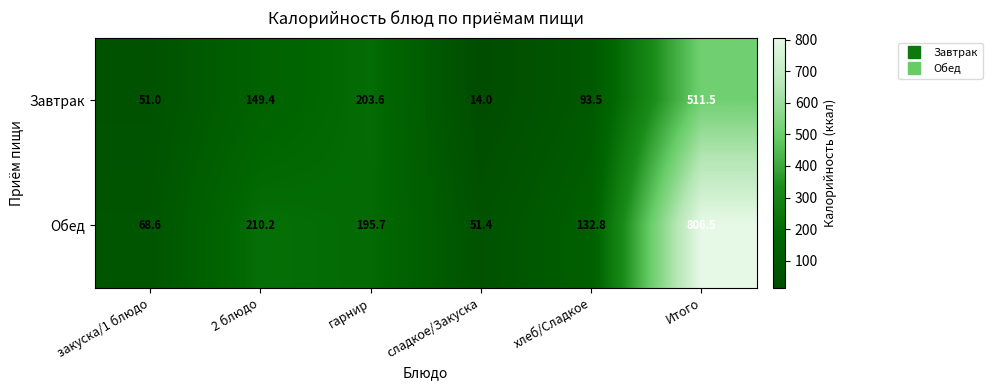

What is the average value of the Обед series?

244.2